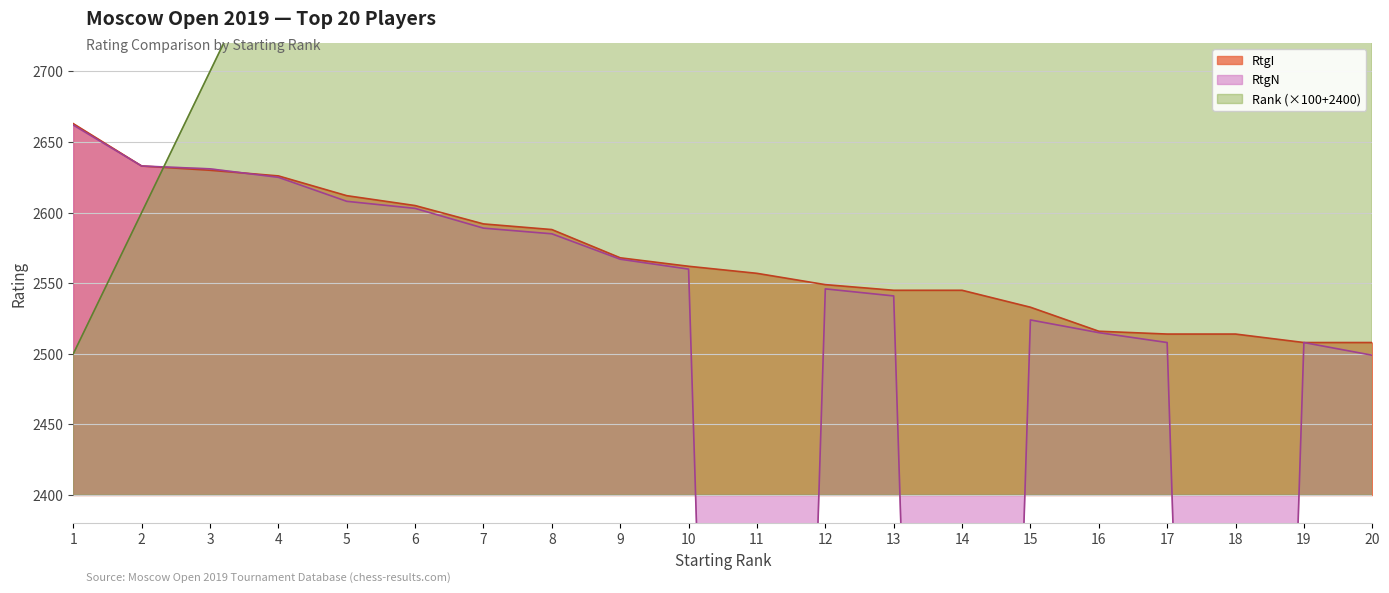

List the series in order of their overall mean, lowest first.

RtgN, RtgI, Rank